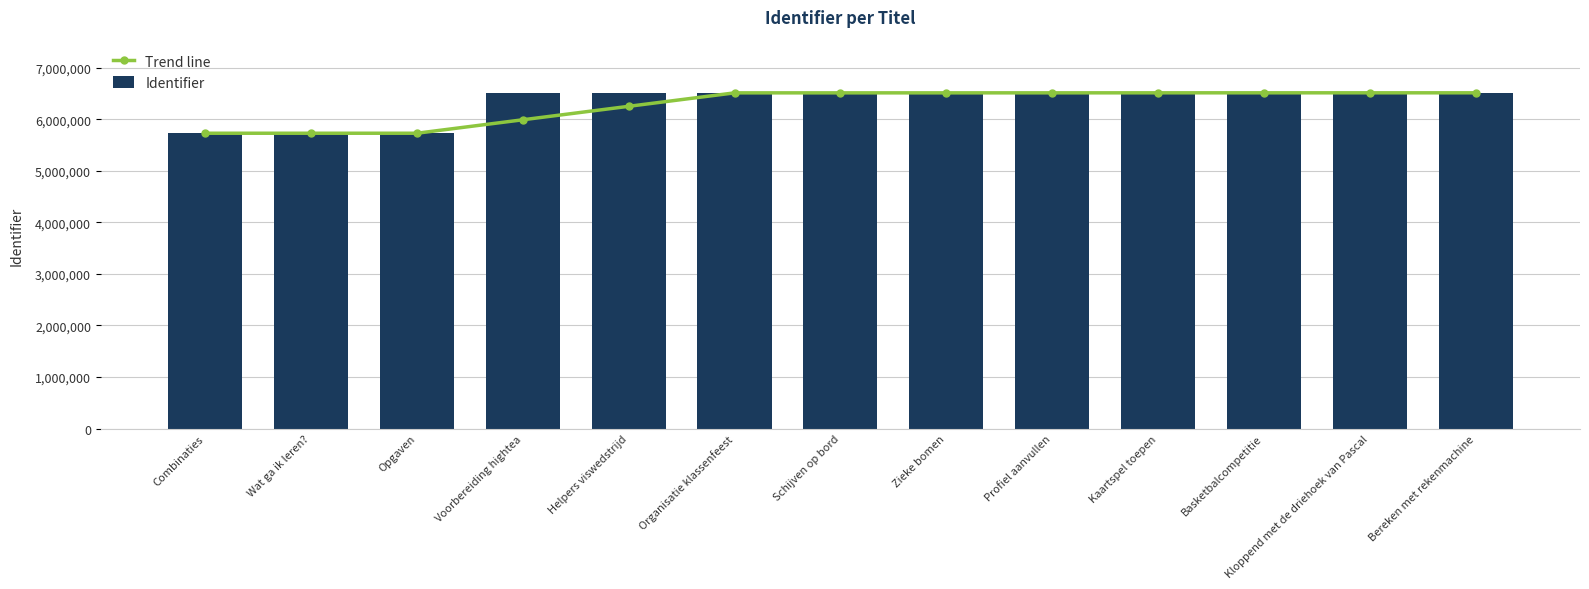

Reading right to left, extract all data points from this chart.

Trend line: 6510637.3	6510618.7	6510602.0	6510345.0	6510051.3	6509749.7	6509688.0	6509665.0	6248665.3	5987667.7	5726676.3	5726675.5	5726675.0
Identifier: 6510655.0	6510632.0	6510625.0	6510599.0	6510582.0	6509854.0	6509718.0	6509677.0	6509669.0	6509649.0	5726678.0	5726676.0	5726675.0